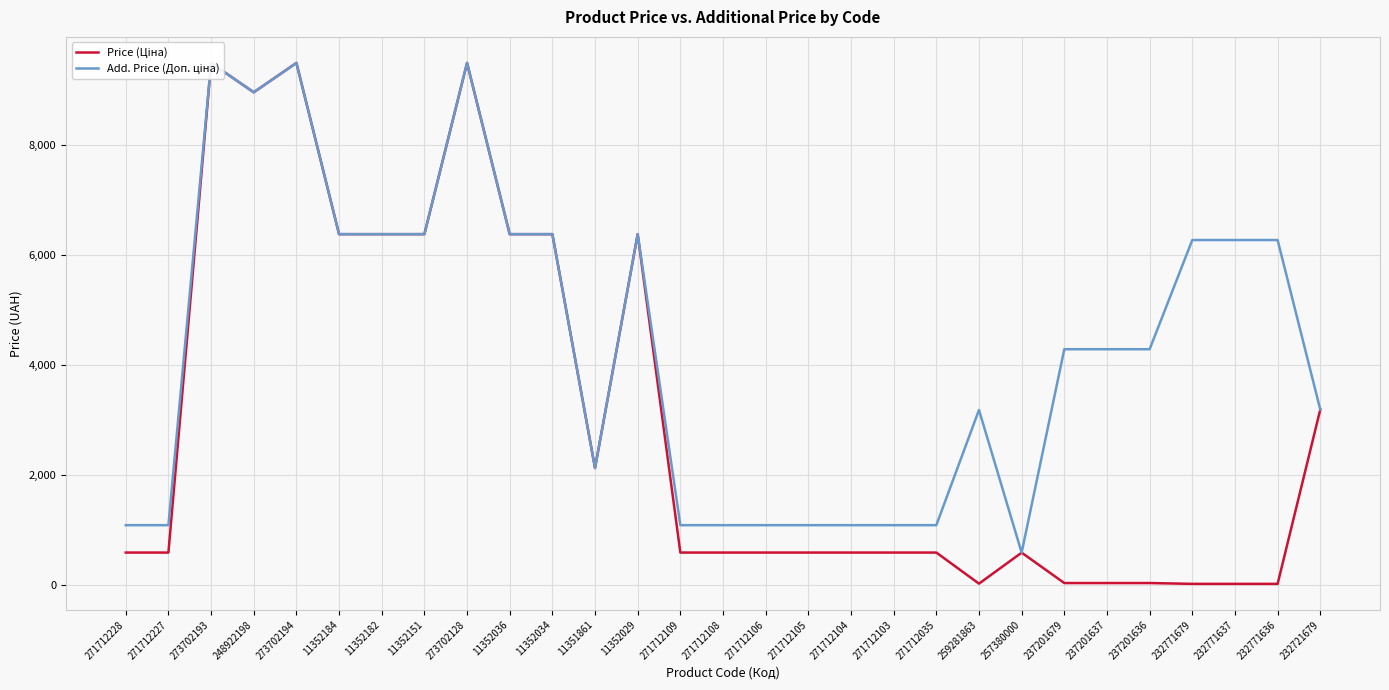

Which series has the largest range (max minus min)?

Price (Ціна)